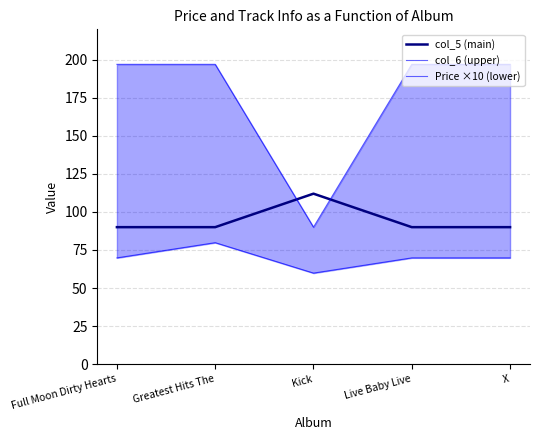

Reading left to right, extract all data points from this chart.

col_5 (main): 90.0	90.0	112.0	90.0	90.0
col_6 (upper): 197.0	197.0	90.0	197.0	197.0
Price ×10 (lower): 69.8	79.8	59.8	69.8	69.8